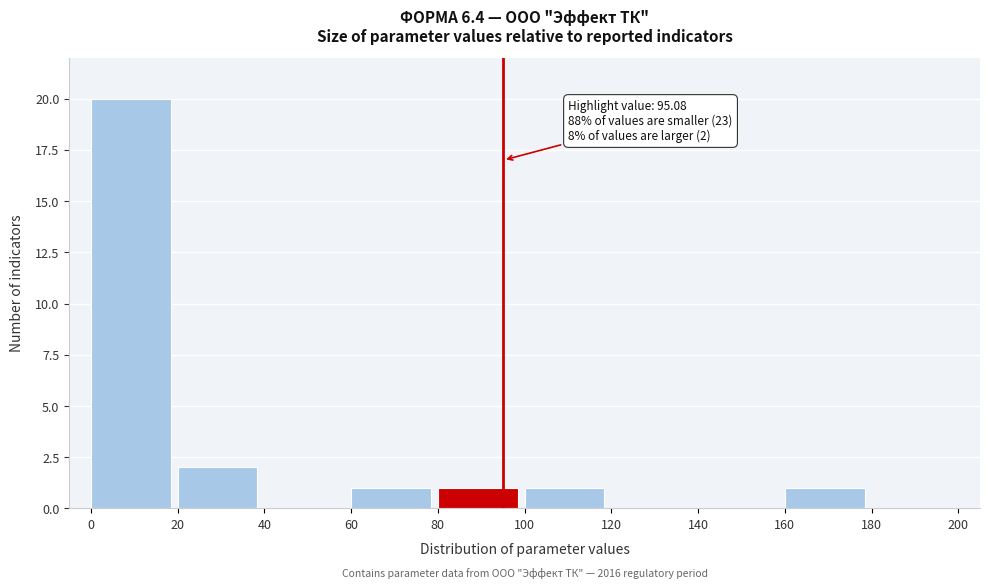

Which range on the x-axis has the tallest bar?

0 to 20